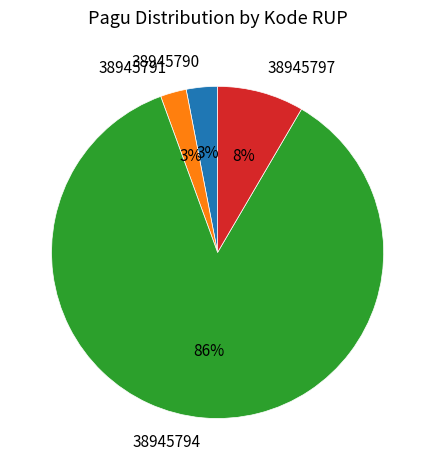

Which category accounts for the majority?

38945794